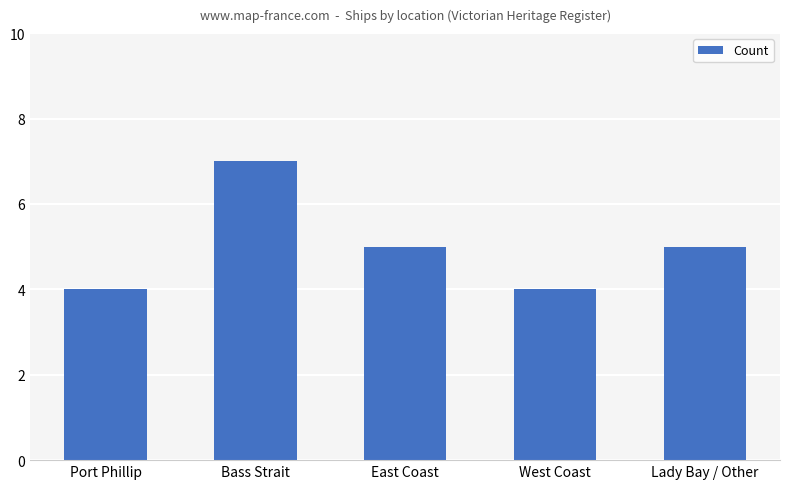

What is the sum of all values?

25